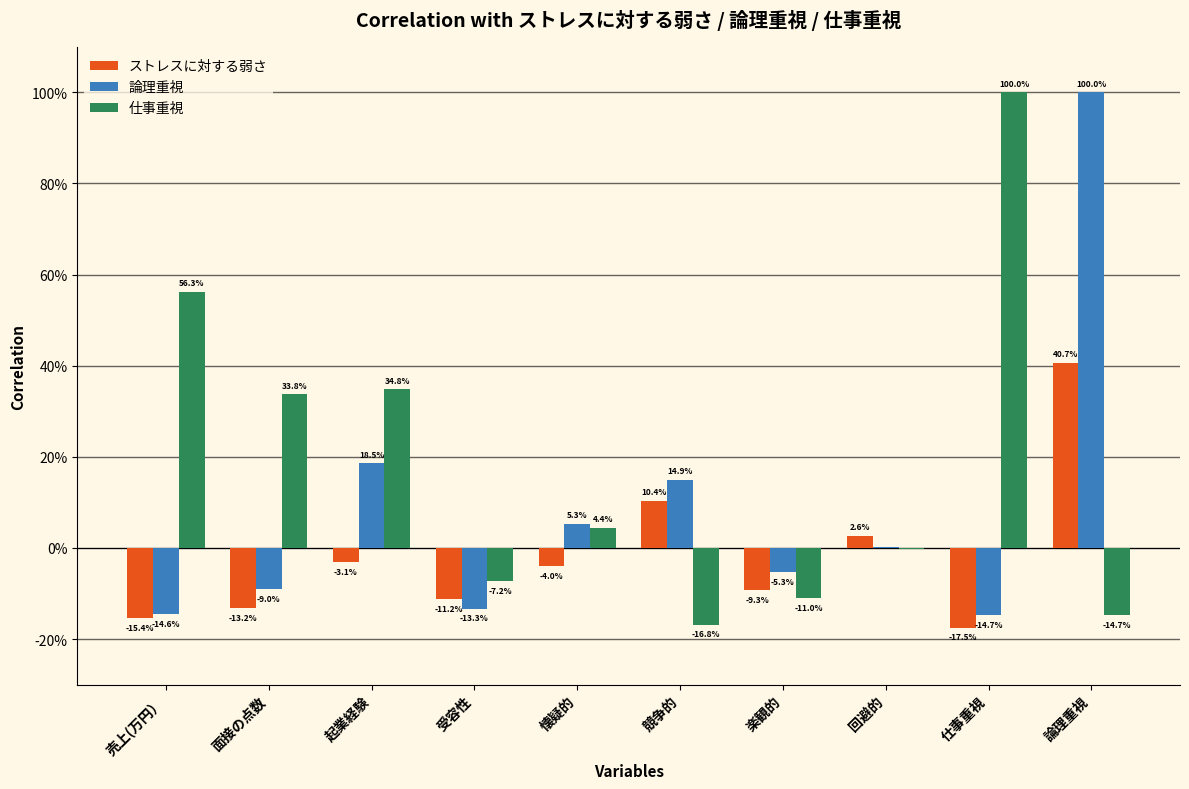

What is the difference between the 仕事重視 values at 面接の点数 and 受容性?

0.4